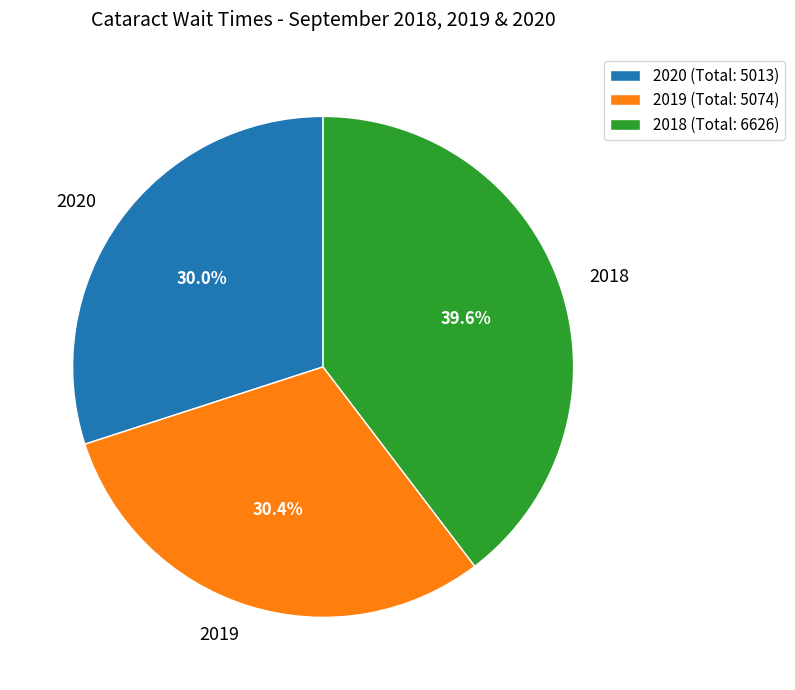

Do 2019 and 2020 together represent more than half of the pie?

Yes